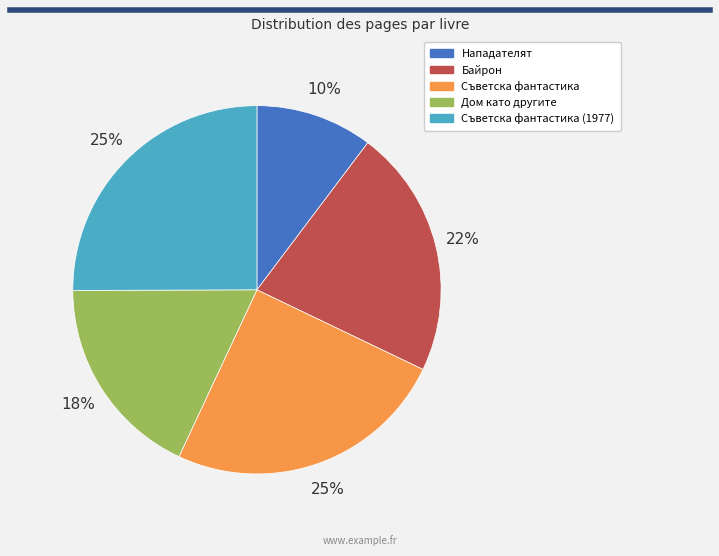

Is there any slice that represents more than half of the pie?

No